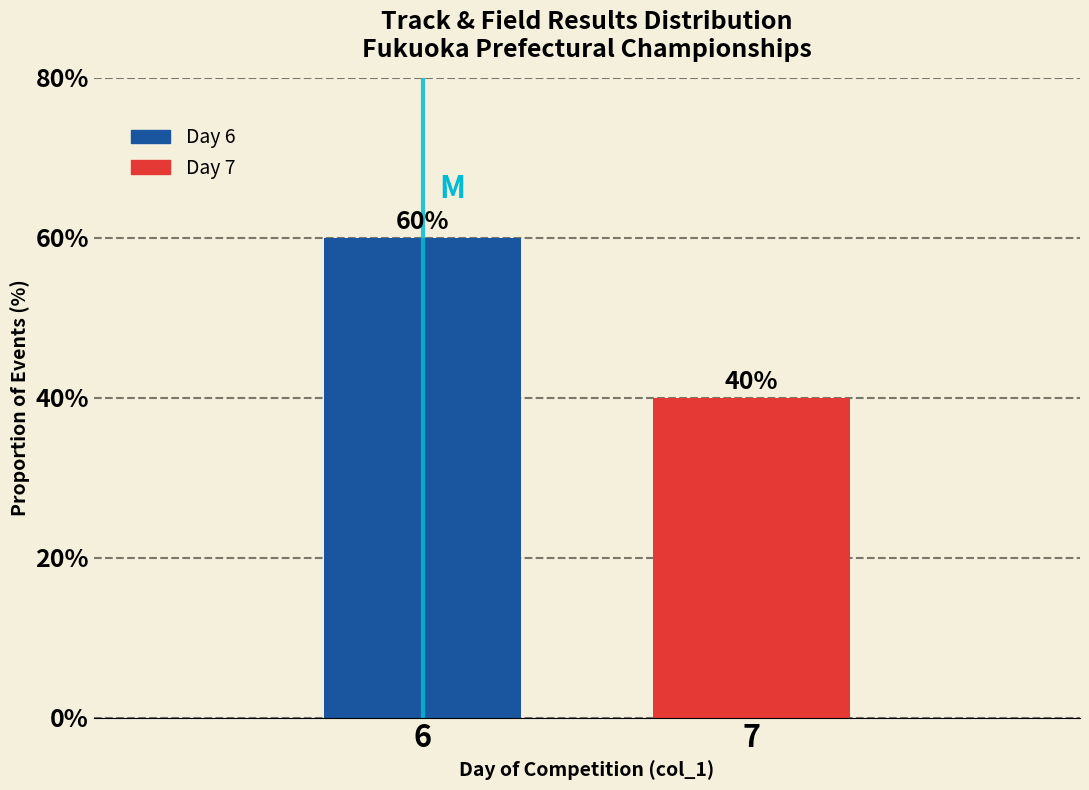

Reading right to left, extract all data points from this chart.

40	60